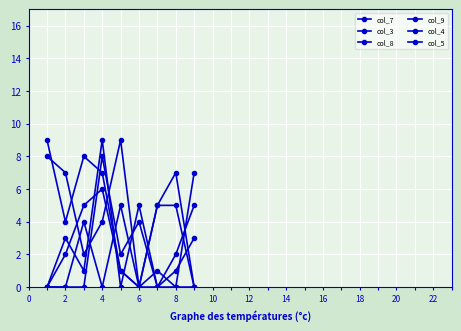

How many lines are shown in the chart?

6